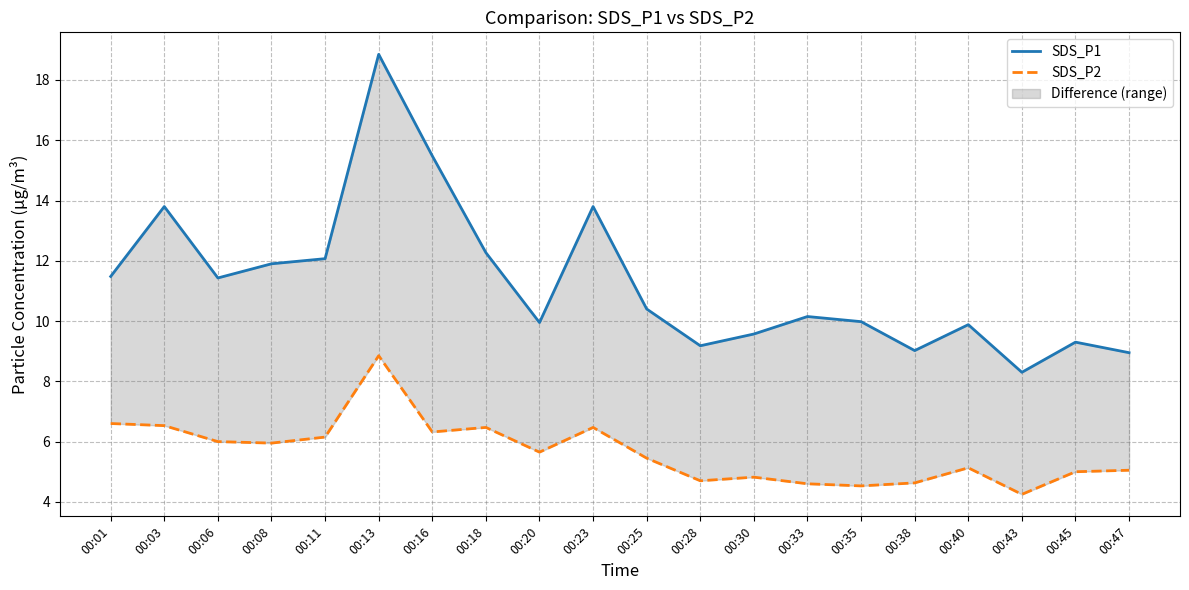

Which series has the largest total across all categories?

SDS_P1